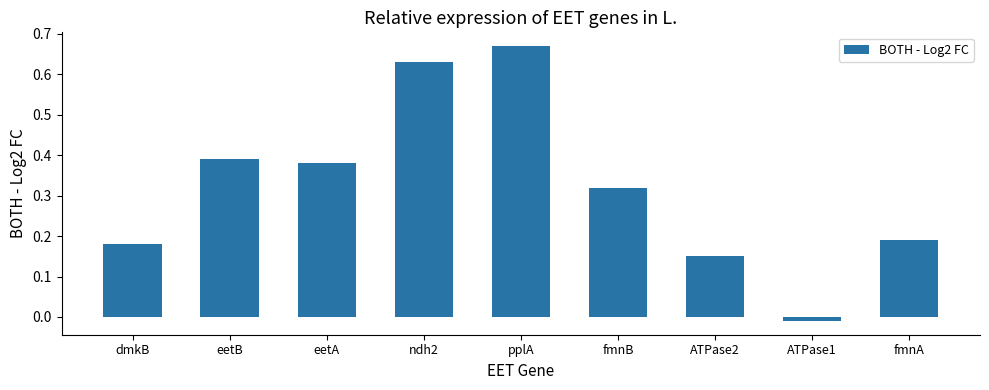

Which has a higher value, eetA or ATPase1?

eetA